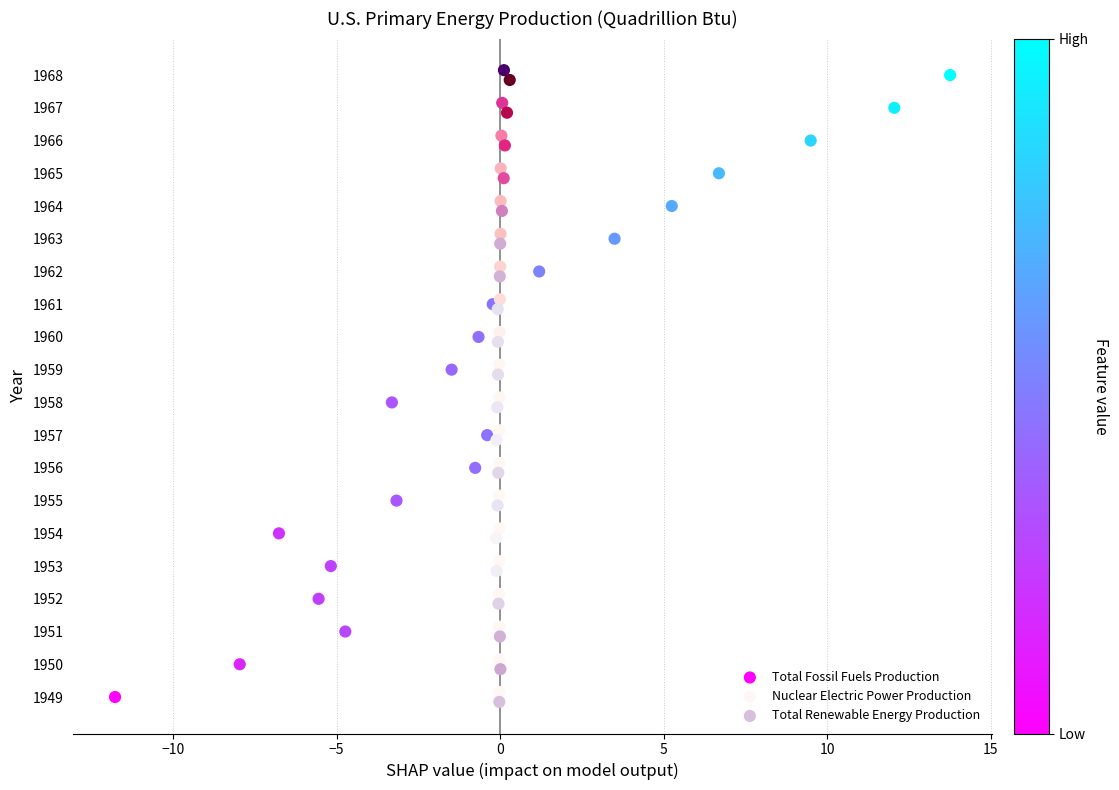

What are all the series names shown in the legend?

Total Fossil Fuels Production, Nuclear Electric Power Production, Total Renewable Energy Production